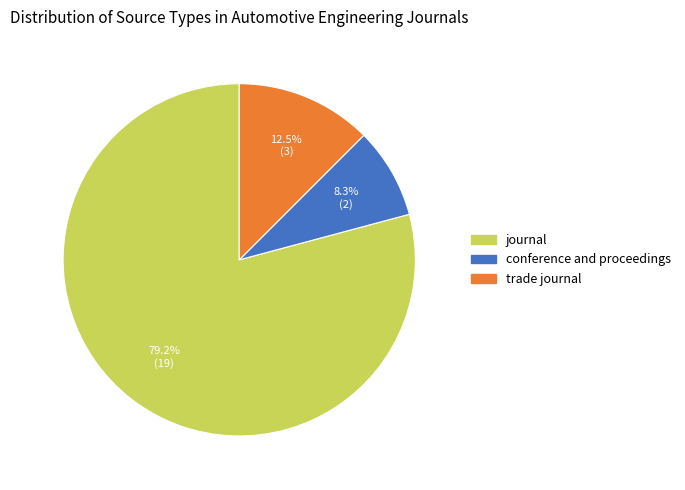

To the nearest percent, what is the difference between the conference and proceedings and trade journal slice percentages?

4%